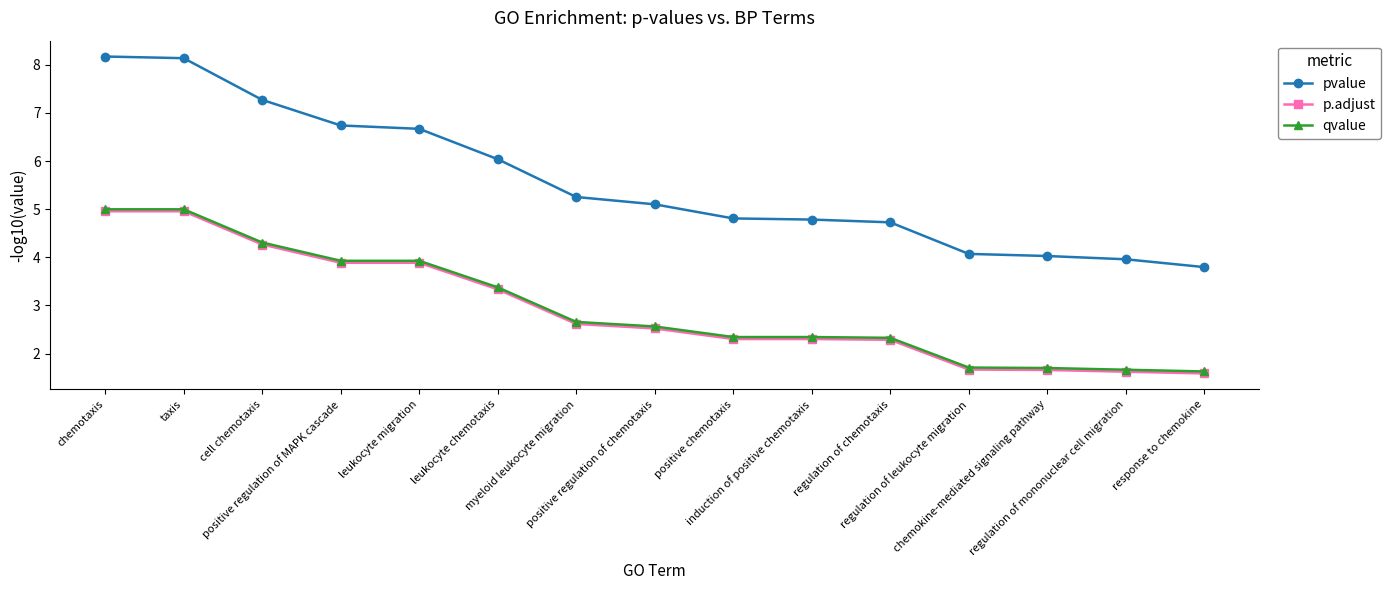

How many values in the qvalue series exceed 2?

11